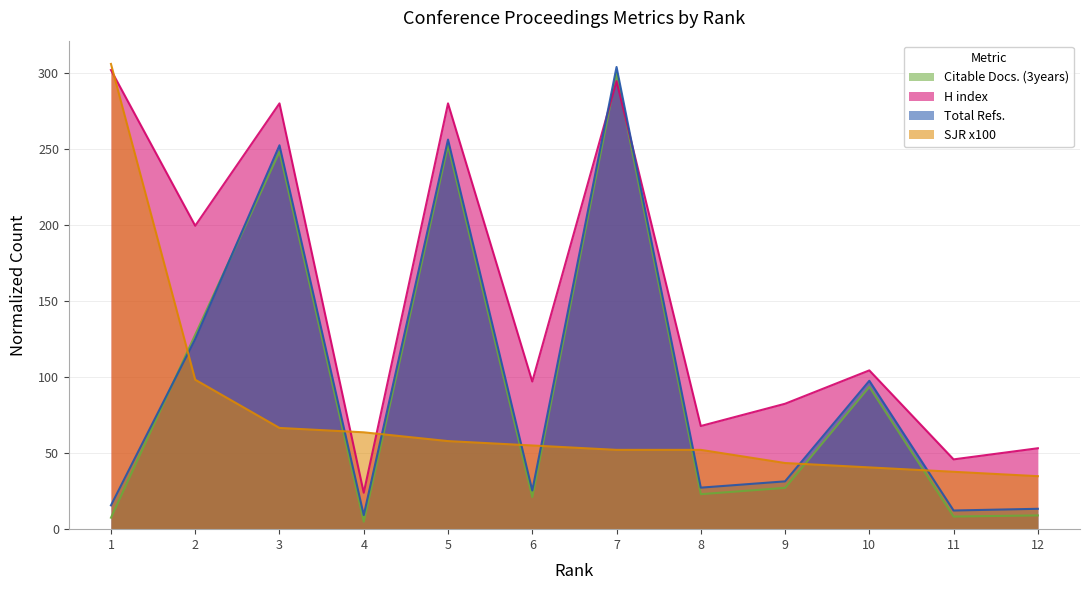

How many data points in Citable Docs. (3years) are less than 27?

6